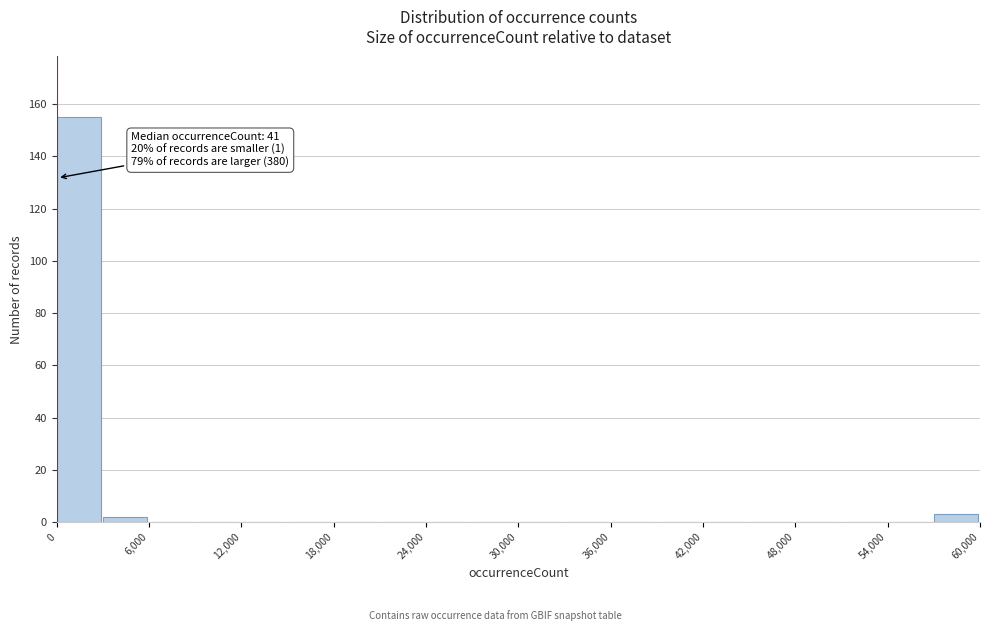

Read against the x-axis, roughly where is the centre of the tallest bar?

1000